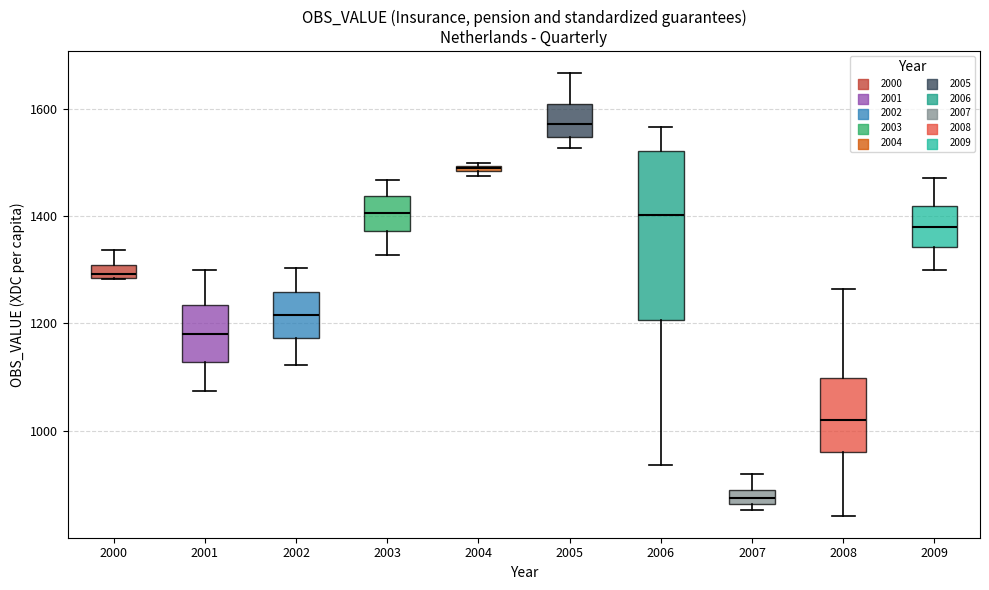

Which box is the tallest, from its lower edge to its upper edge?

2006